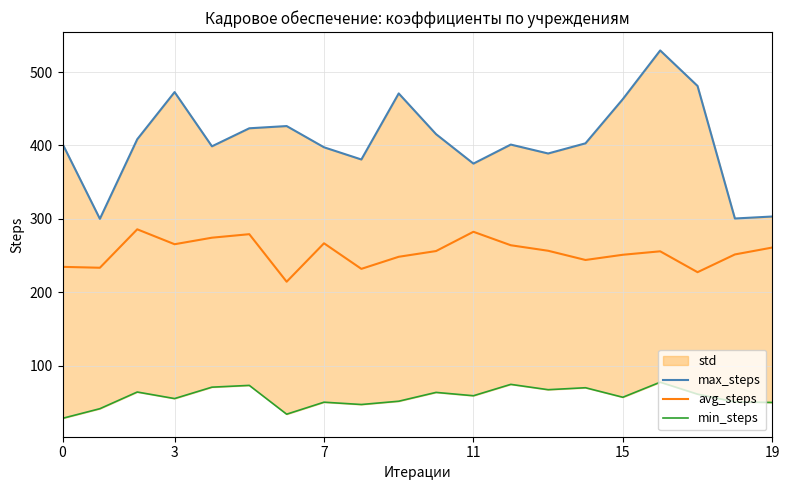

The value of avg_steps at 18 is 251.5. True or false?

True